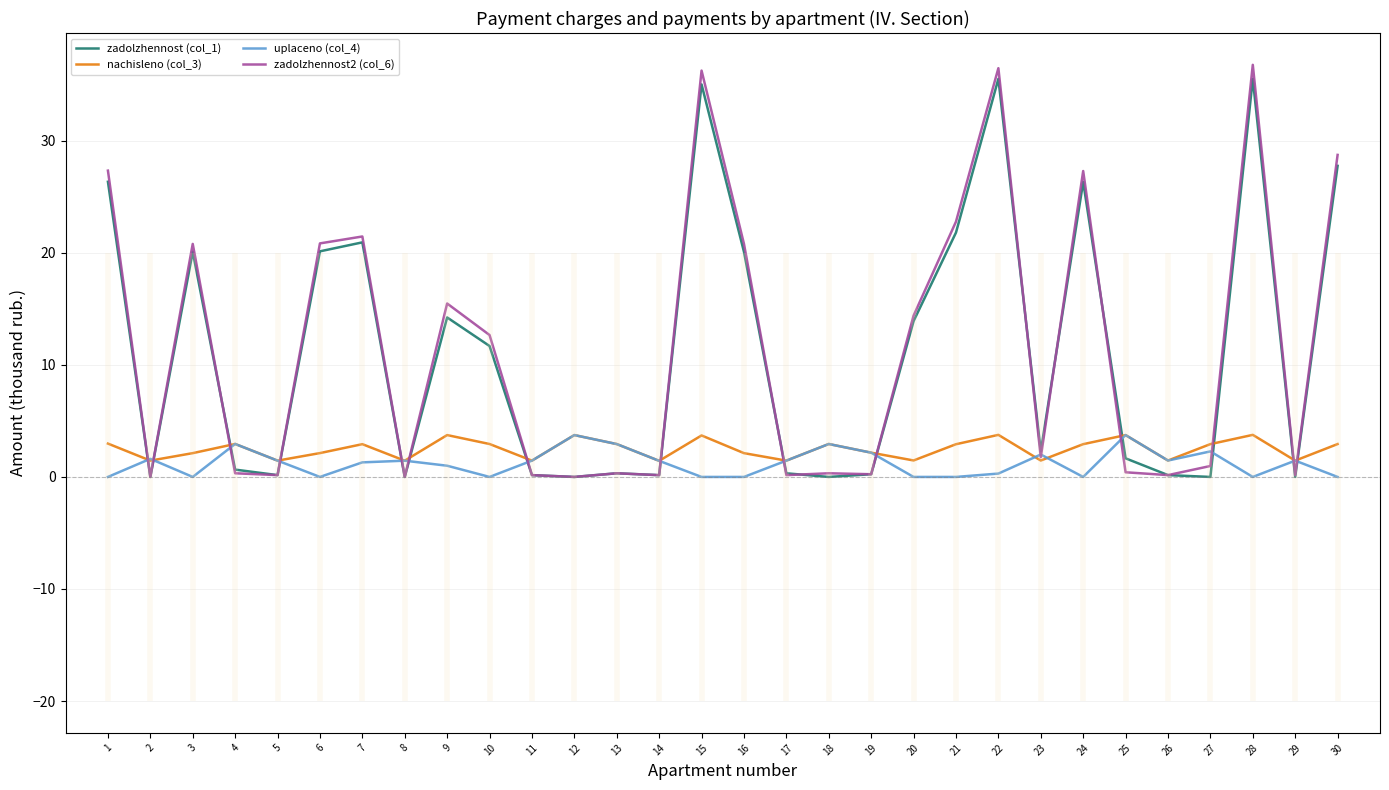

List the series in order of their peak value, highest first.

zadolzhennost2 (col_6), zadolzhennost (col_1), nachisleno (col_3), uplaceno (col_4)